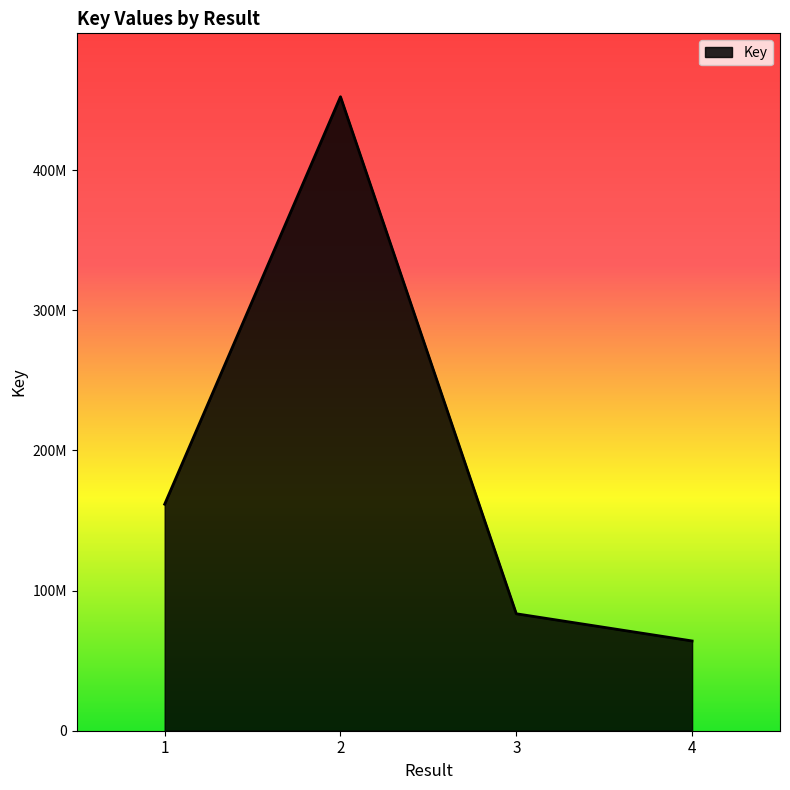

Reading right to left, list all the values displayed in this chart.

64041335	83430962	452272290	161591405